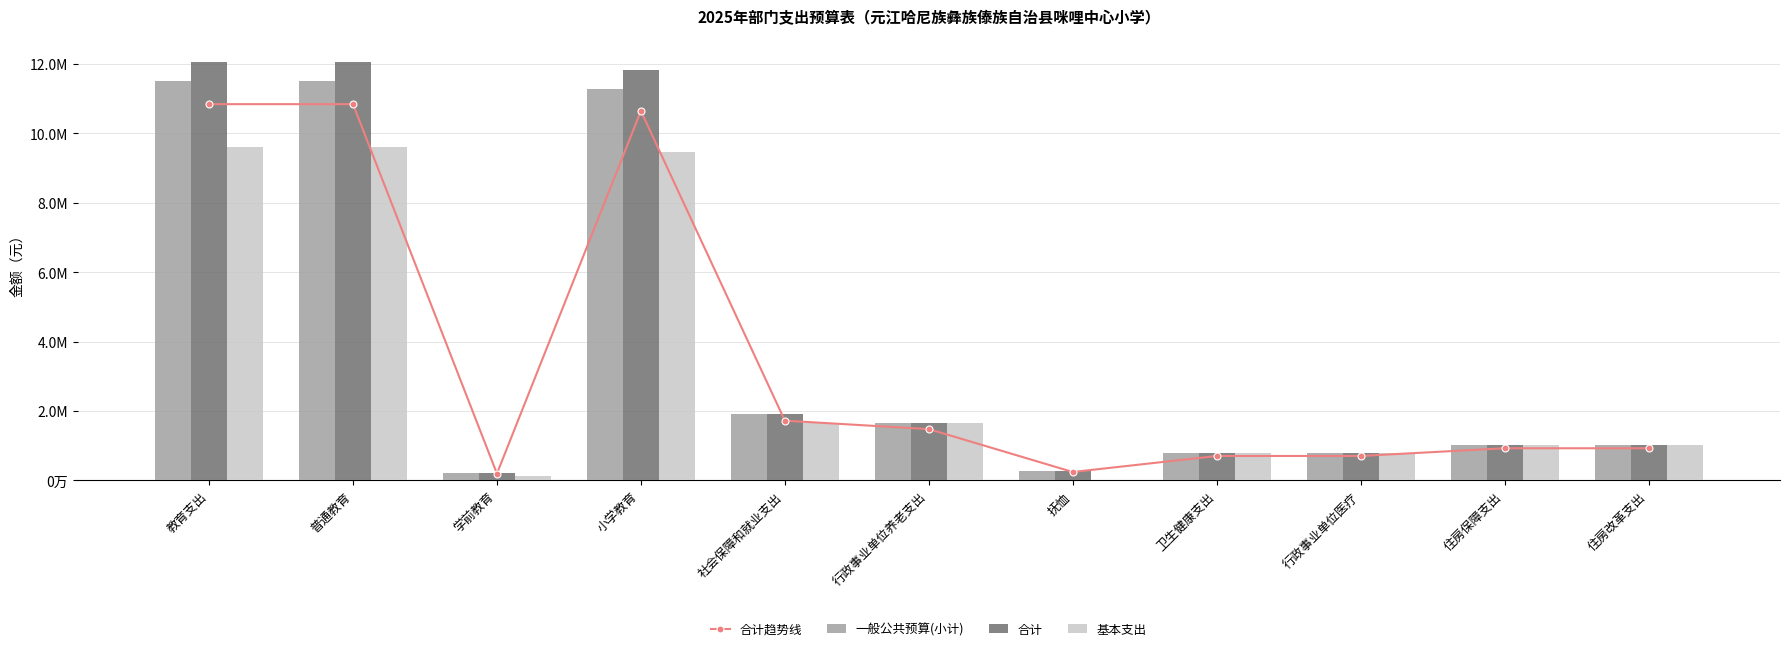

Is the value of 合计趋势线 at 普通教育 greater than the value of 基本支出 at 小学教育?

Yes